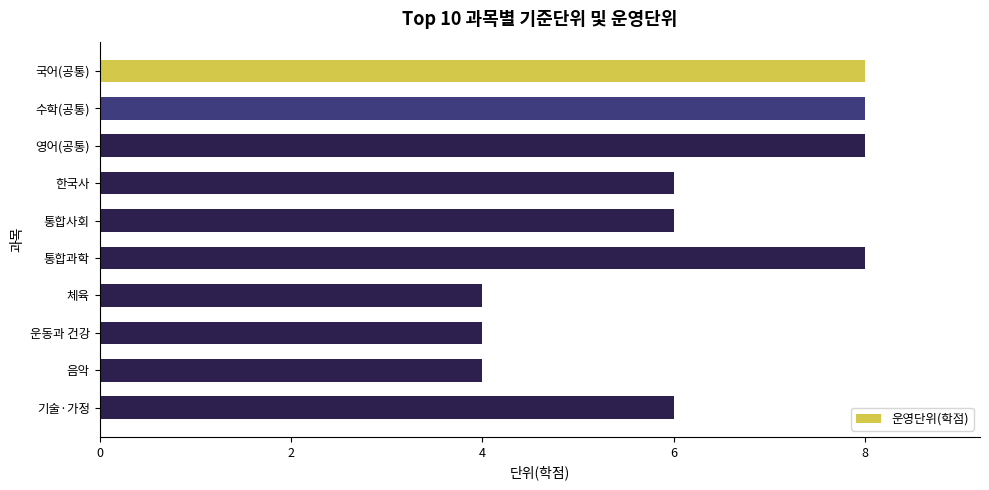

The value at 기술·가정 is 2. True or false?

False